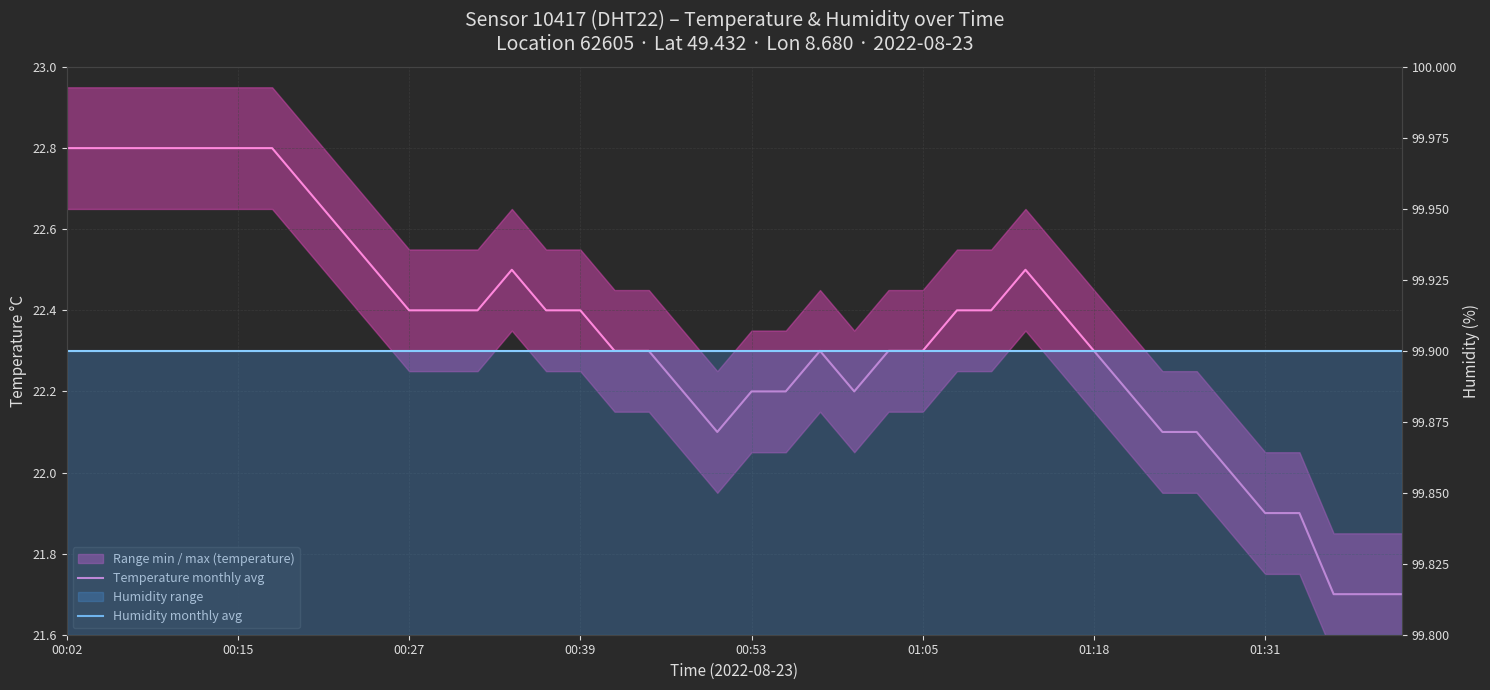

True or false: Temperature (°C) has a value of 22.2 at 31.

True